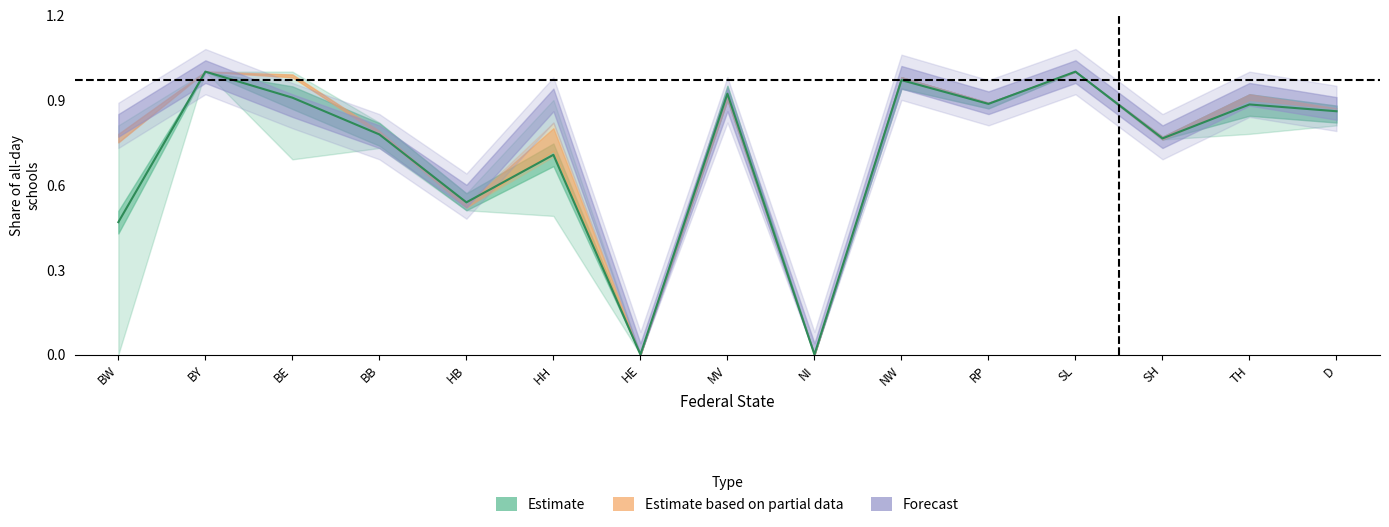

True or false: 2014 has a value of -0.4 at NI.

False